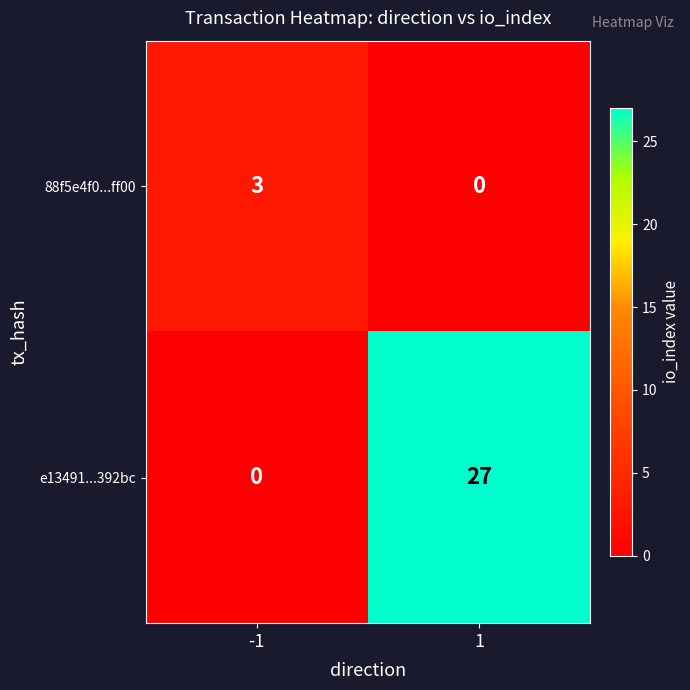

The value of e13491...392bc at 1 is 27. True or false?

True